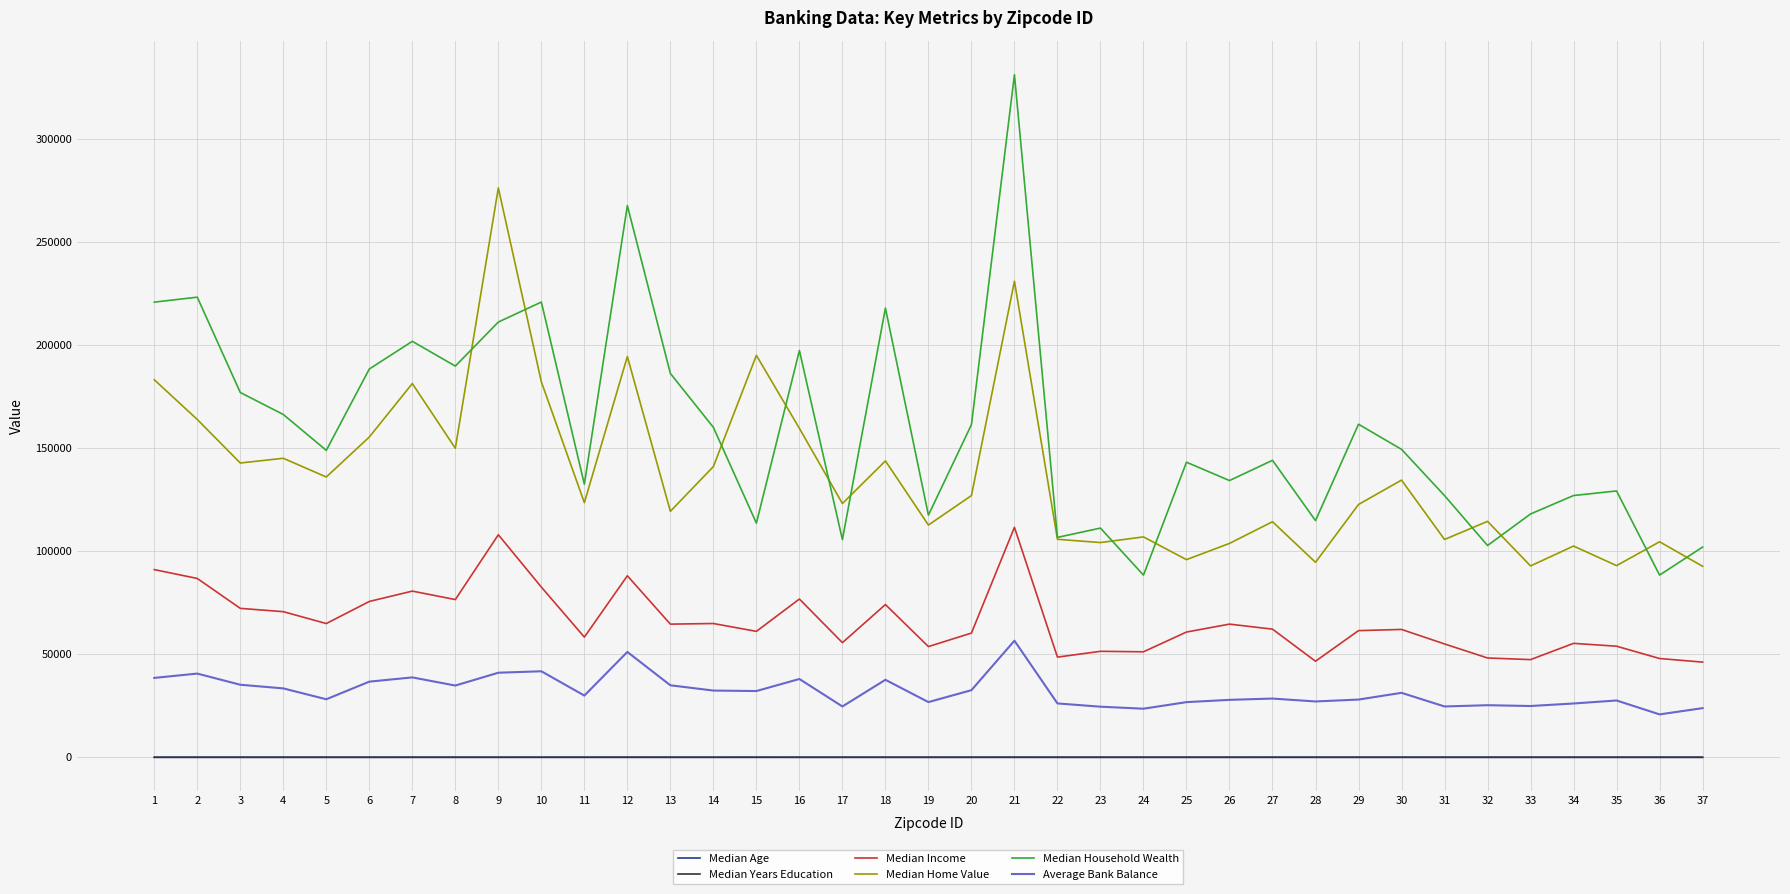

What is the maximum value shown in the chart?

331009.0